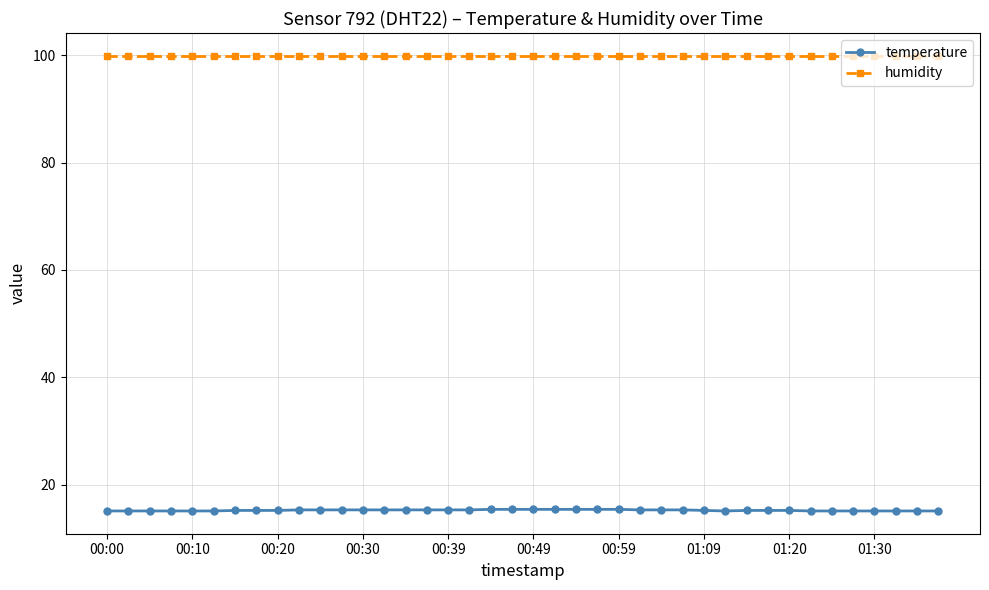

What is the average value of the temperature series?

15.2